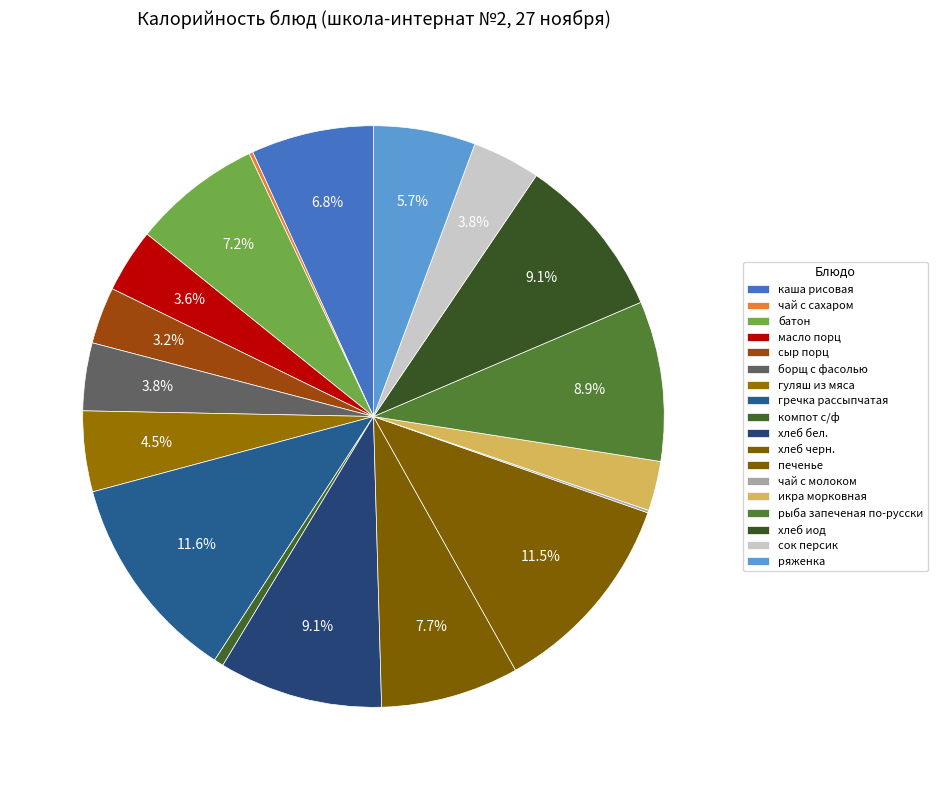

Rank the categories by value from lowest to highest.

чай с молоком, чай с сахаром, компот с/ф, икра морковная, сыр порц, масло порц, борщ с фасолью, сок персик, гуляш из мяса, ряженка, каша рисовая, батон, хлеб черн., рыба запеченая по-русски, хлеб бел., хлеб иод, печенье, гречка рассыпчатая